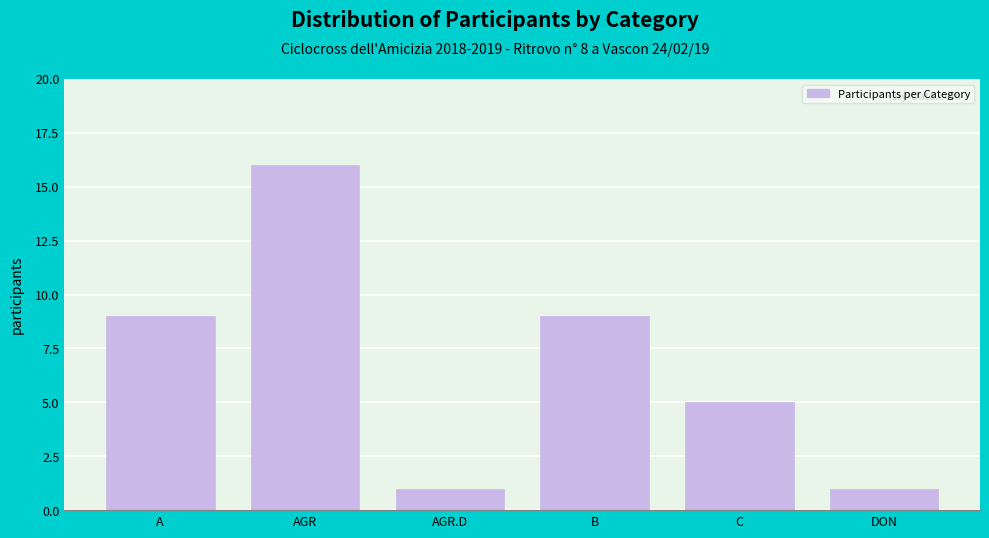

Reading left to right, transcribe all the data shown in this chart.

9	16	1	9	5	1